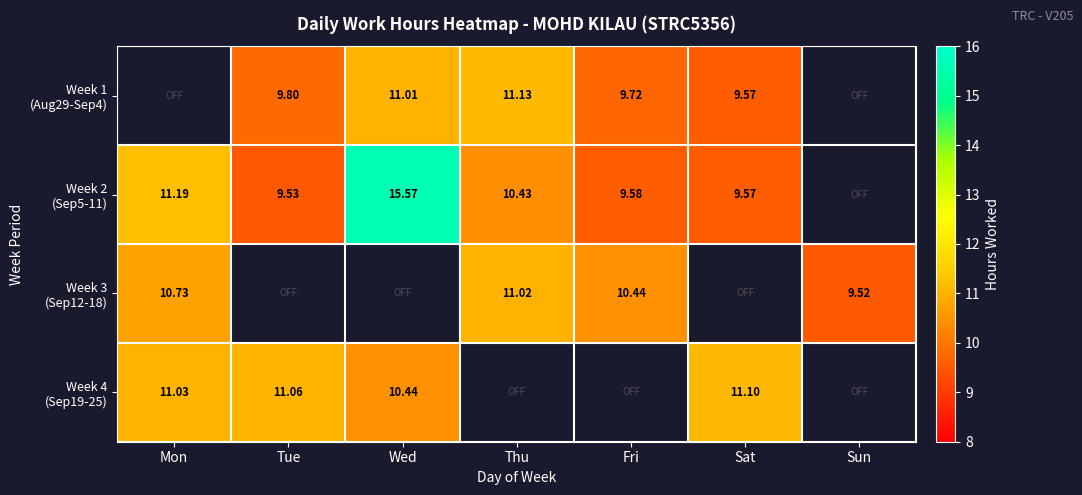

Which category has the highest value in the Week 1 (Aug29-Sep4) series?

Thu